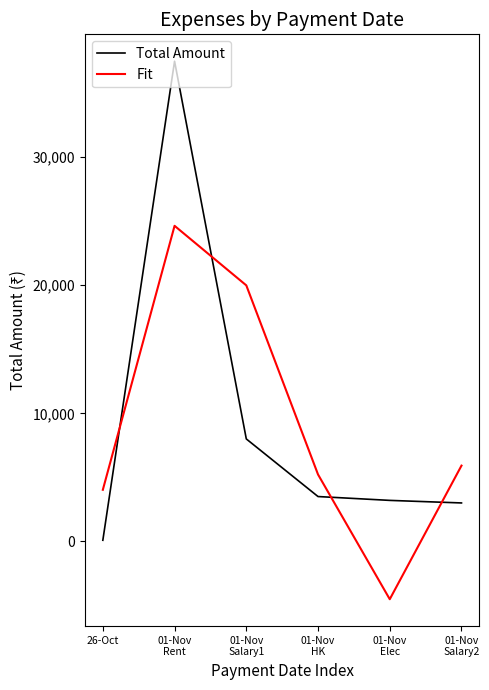

Which series has the widest spread of values?

Total Amount